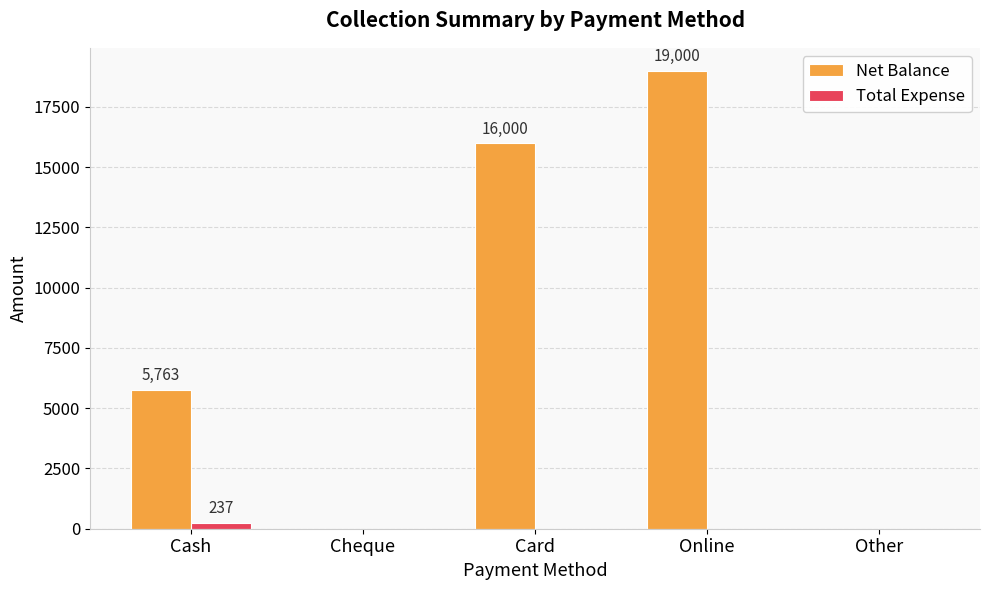

How many distinct data groups are displayed?

2